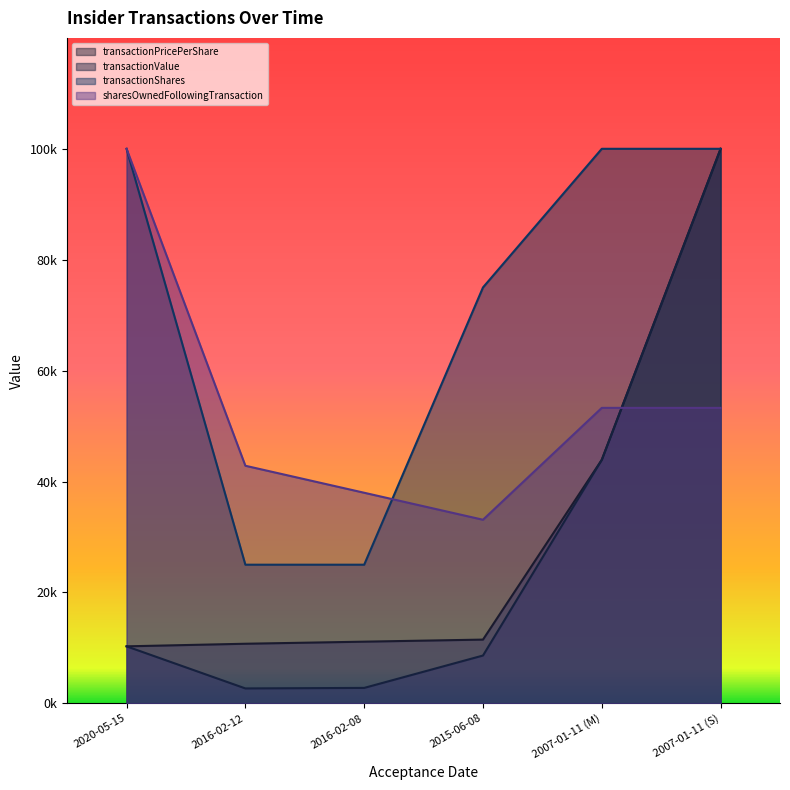

What is the spread (max minus min) of values at 2016-02-08?

35194.9